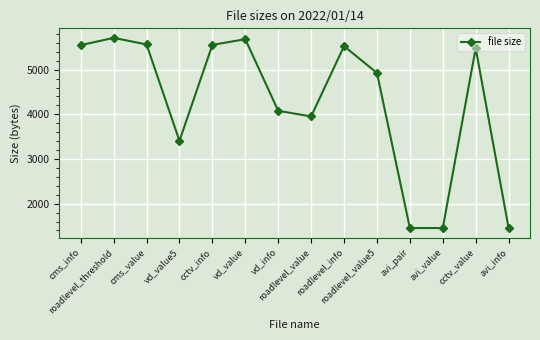

What is the greatest value displayed?

5713